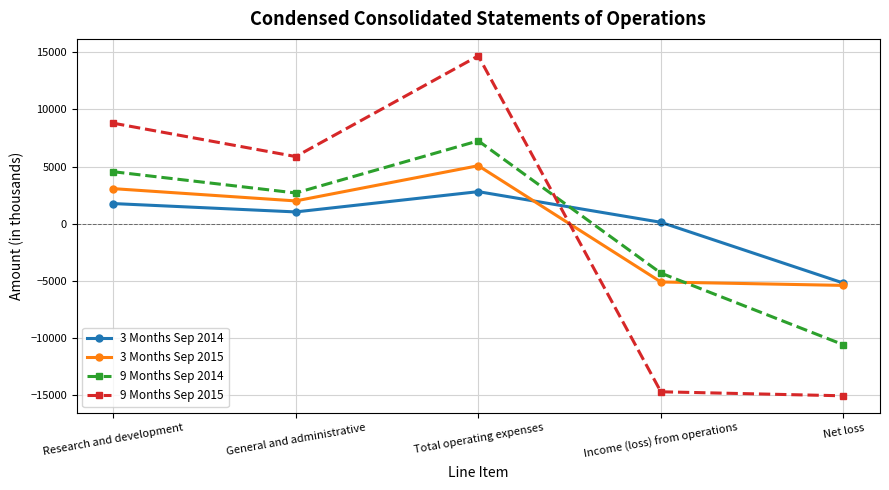

What is the difference between the second highest and second lowest values in the 3 Months Sep 2014 series?

1639